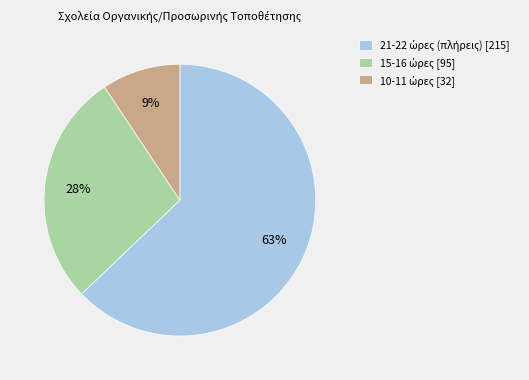

To the nearest percent, what is the average slice percentage?

33%